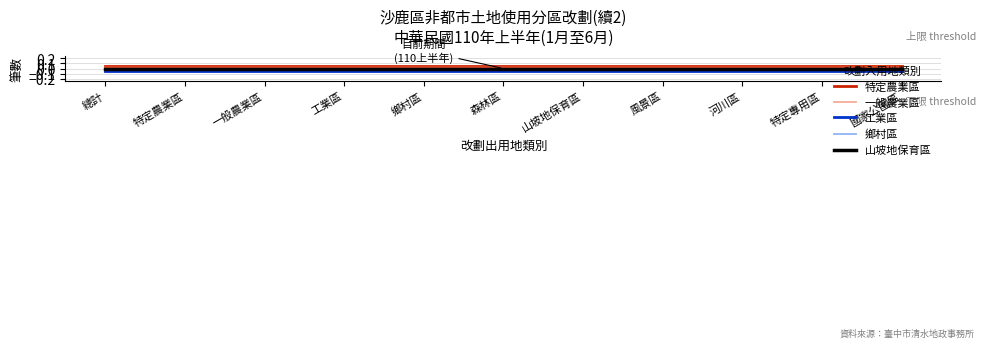

List the series in order of their peak value, lowest first.

工業區, 鄉村區, 山坡地保育區, 一般農業區, 特定農業區